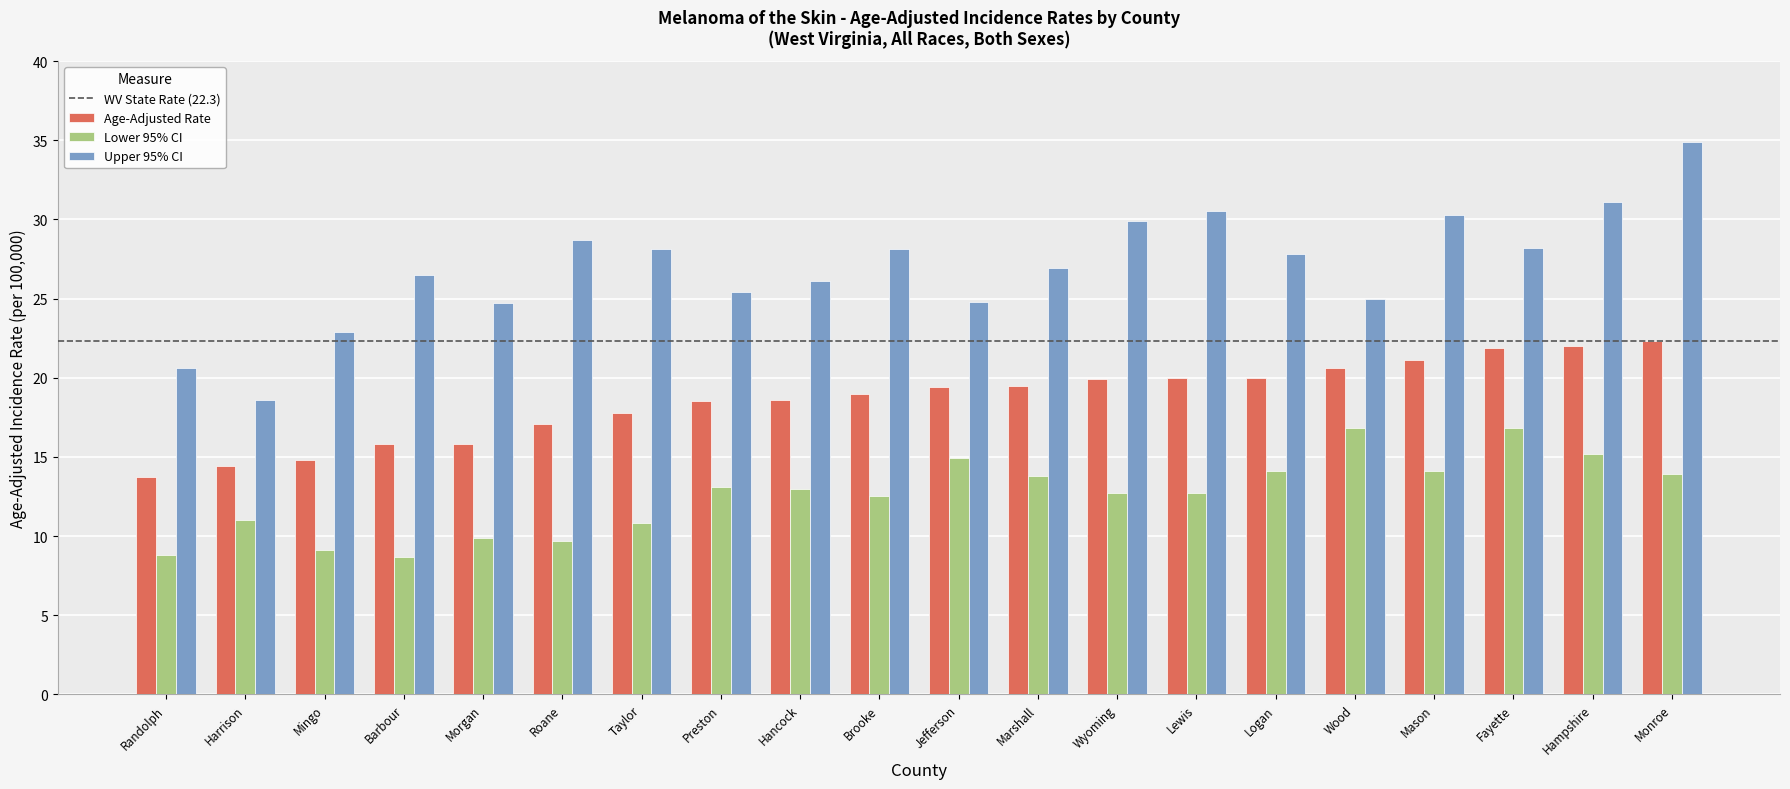

At Randolph, list the series in order from smallest to largest.

Lower 95% CI, Age-Adjusted Rate, Upper 95% CI